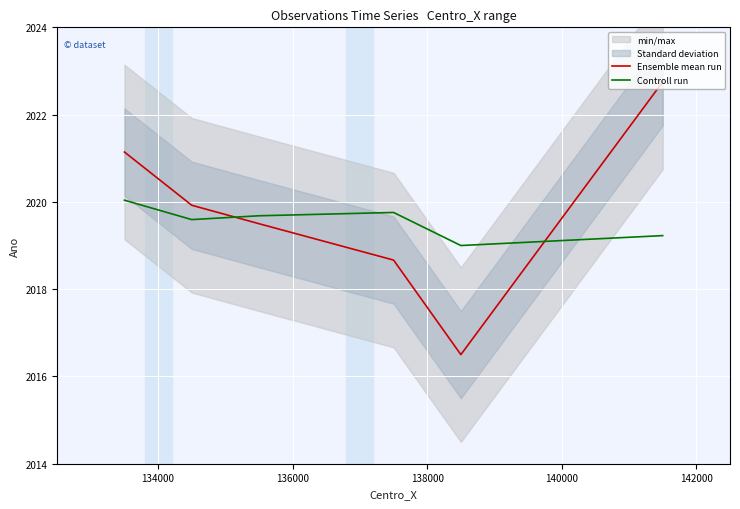

Reading left to right, transcribe all the data shown in this chart.

Ensemble mean run: 2021.1	2019.9	2019.5	2018.7	2016.5	2022.8
Controll run: 2020.0	2019.6	2019.7	2019.8	2019.0	2019.2